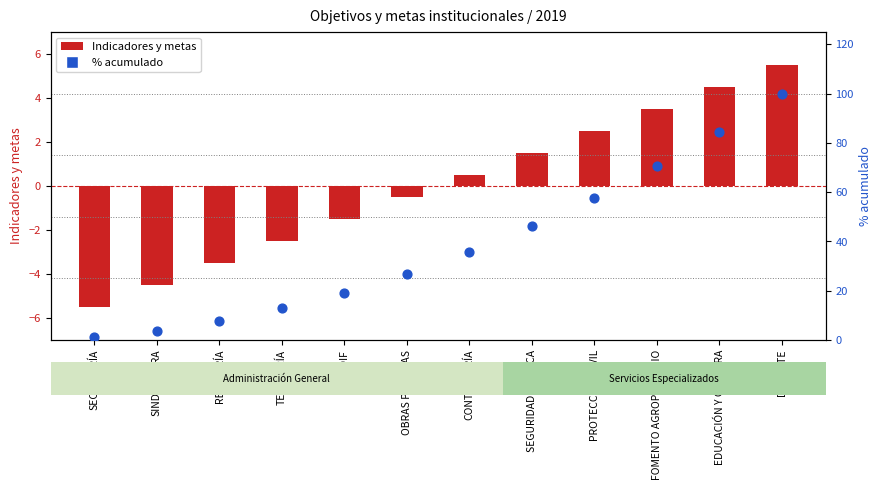

What are all the series names shown in the legend?

Indicadores y metas, % acumulado